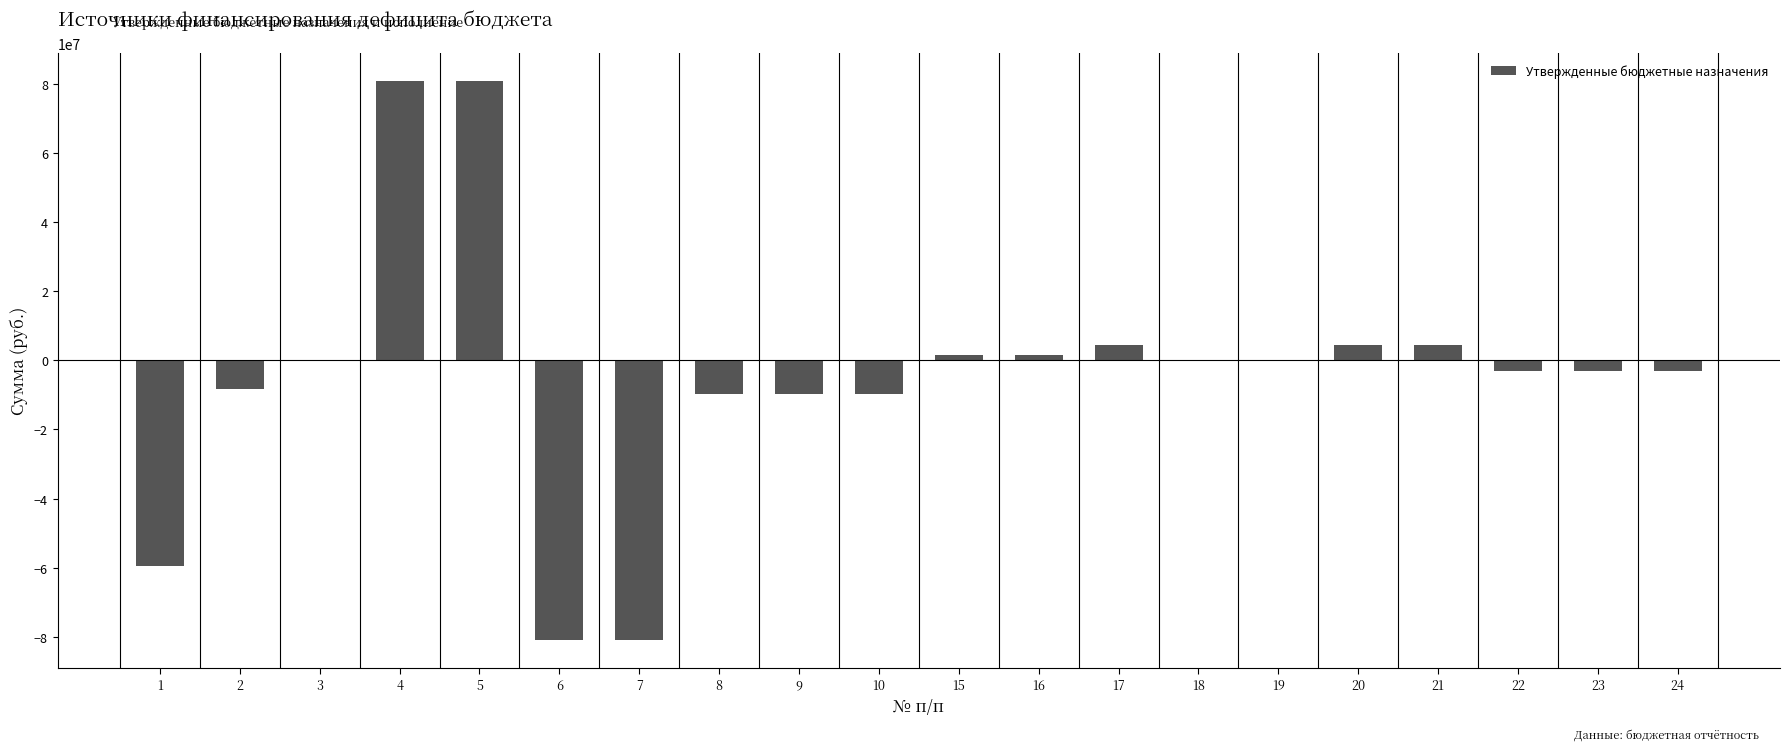

The value at 6 is -80800000.0. True or false?

True